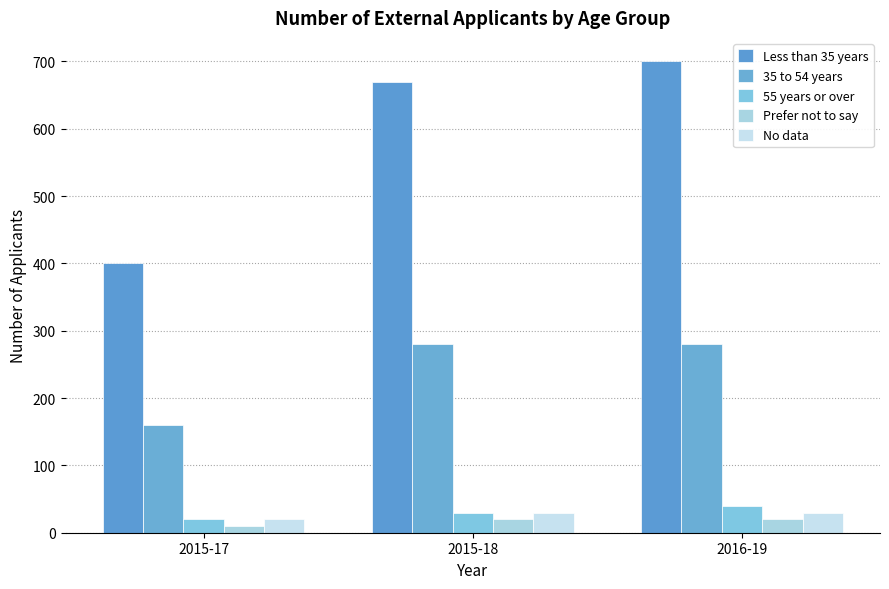

What position from the left is 2015-17?

1